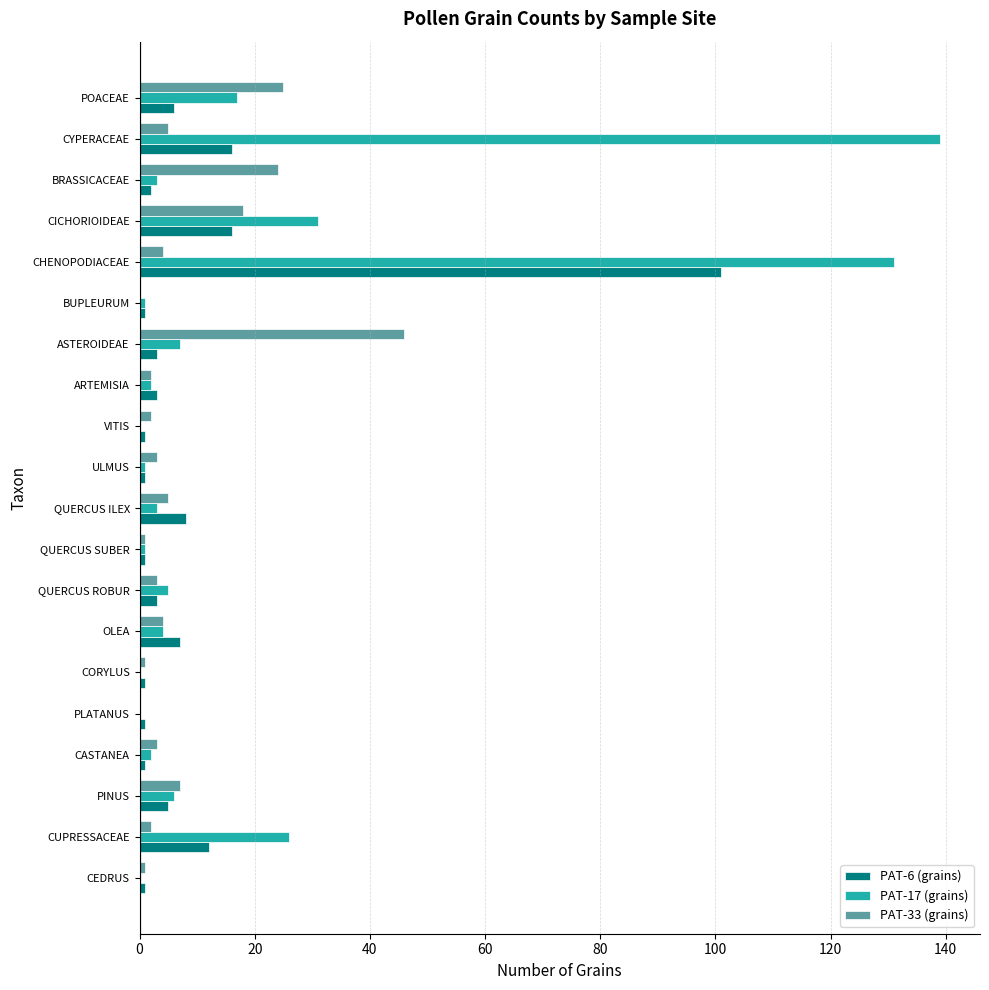

Which series has the largest total across all categories?

PAT-17 (grains)